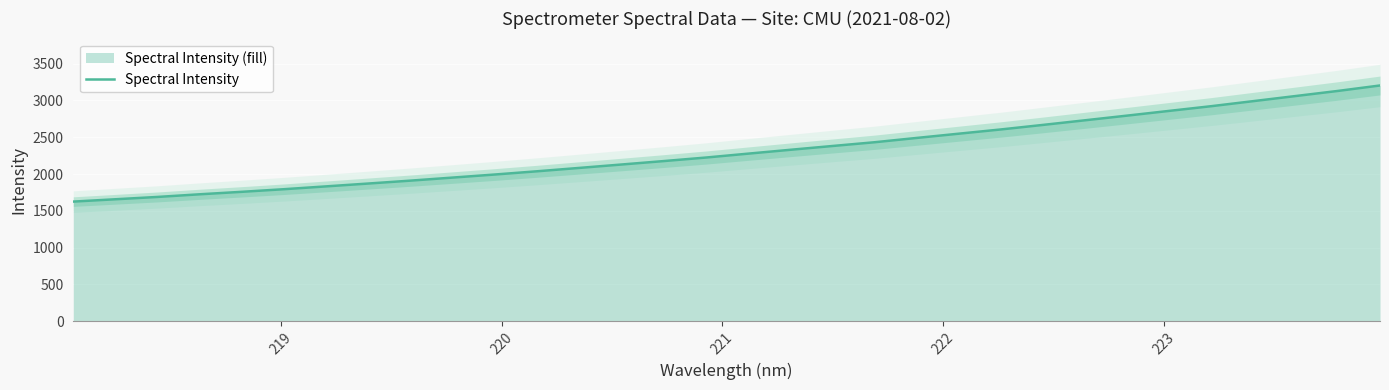

What is the maximum value for Spectral Intensity?

3203.6